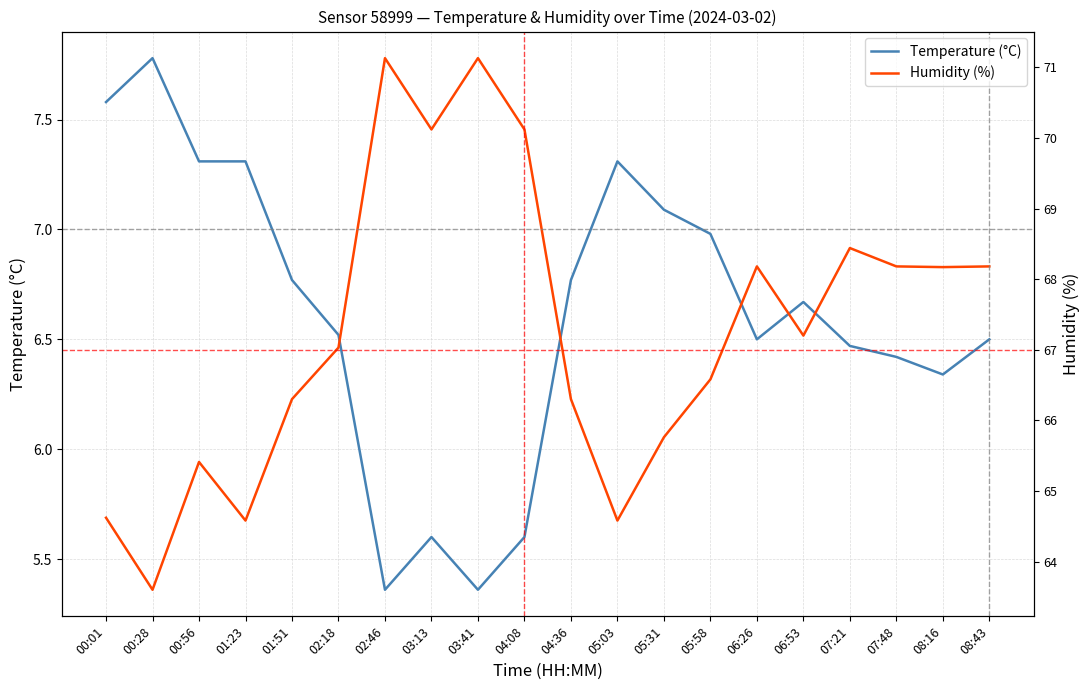

List the series in order of their overall mean, highest first.

Temperature (°C), Humidity (%)